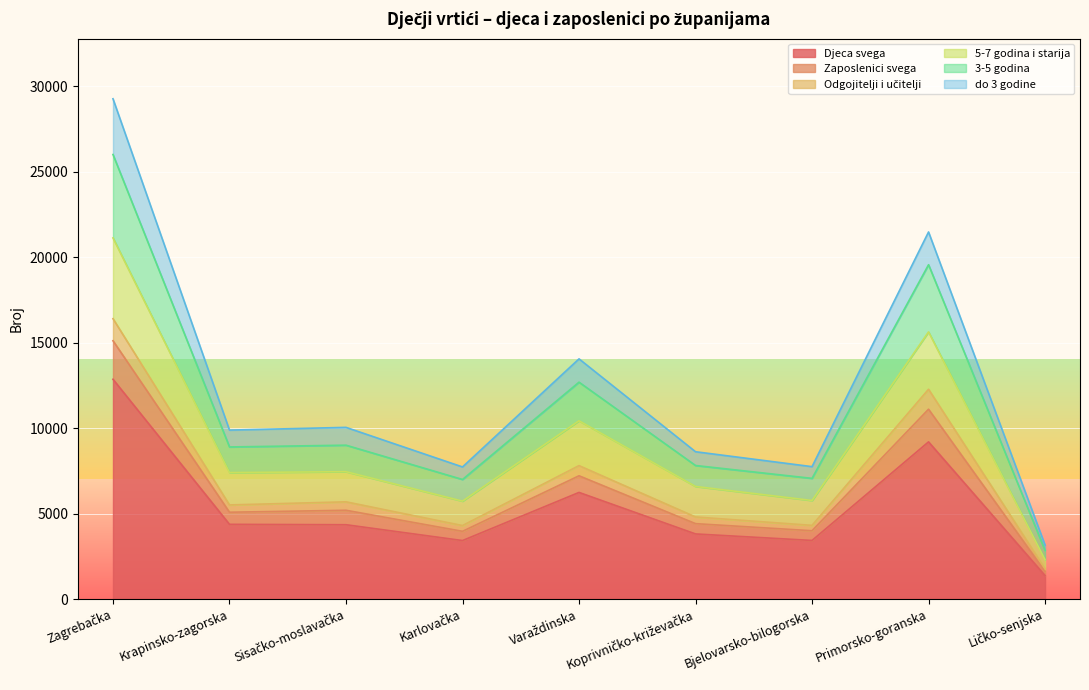

What is the lowest value of the Djeca svega series?

1382